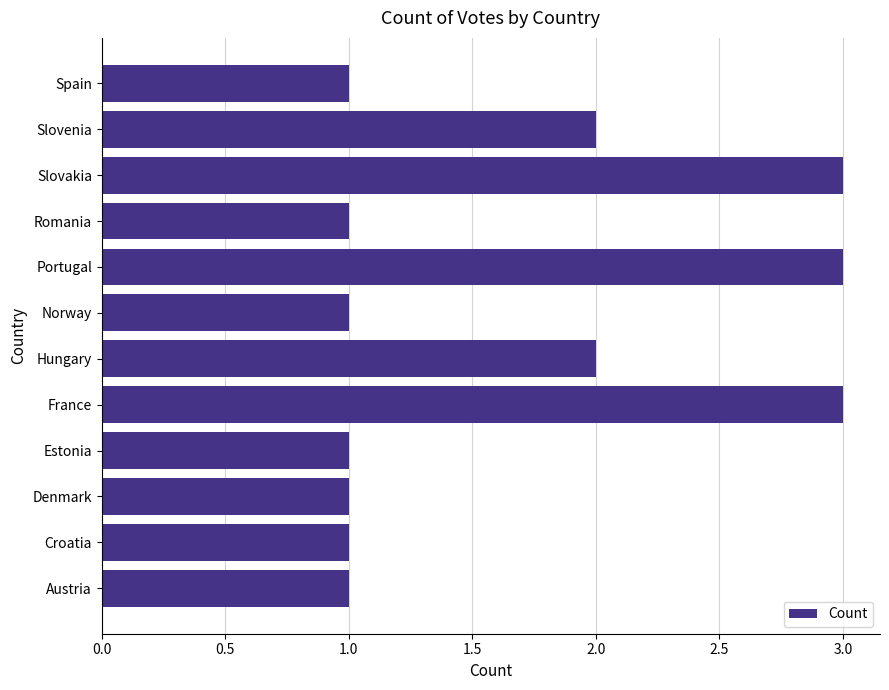

Does the chart contain any negative values?

No